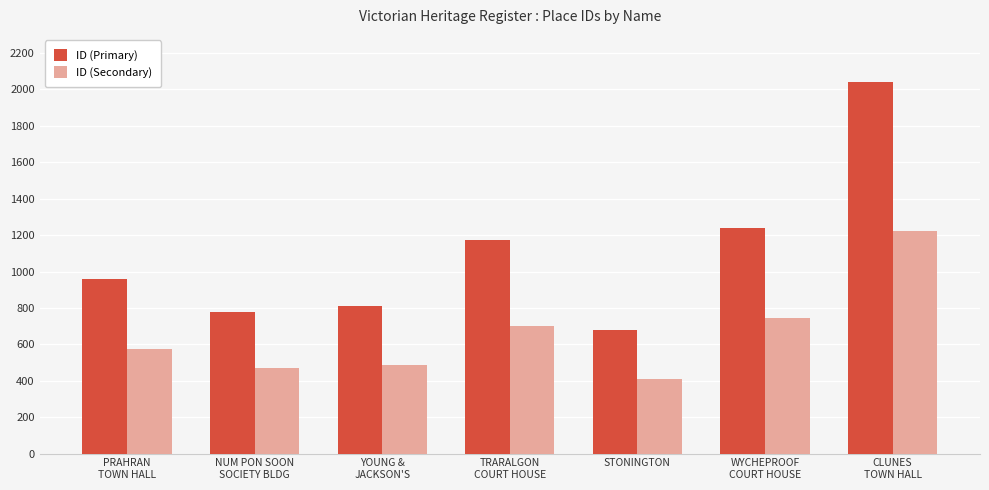

At which category does the chart reach its peak across all series?

CLUNES
TOWN HALL